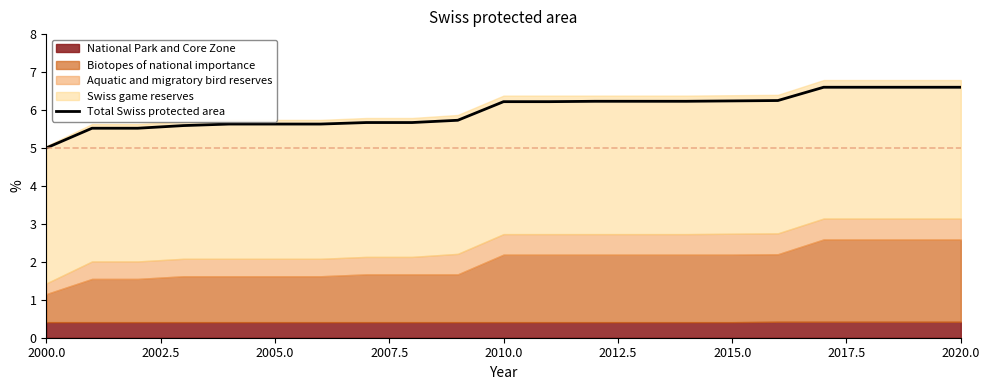

Does the chart have visible grid lines?

No